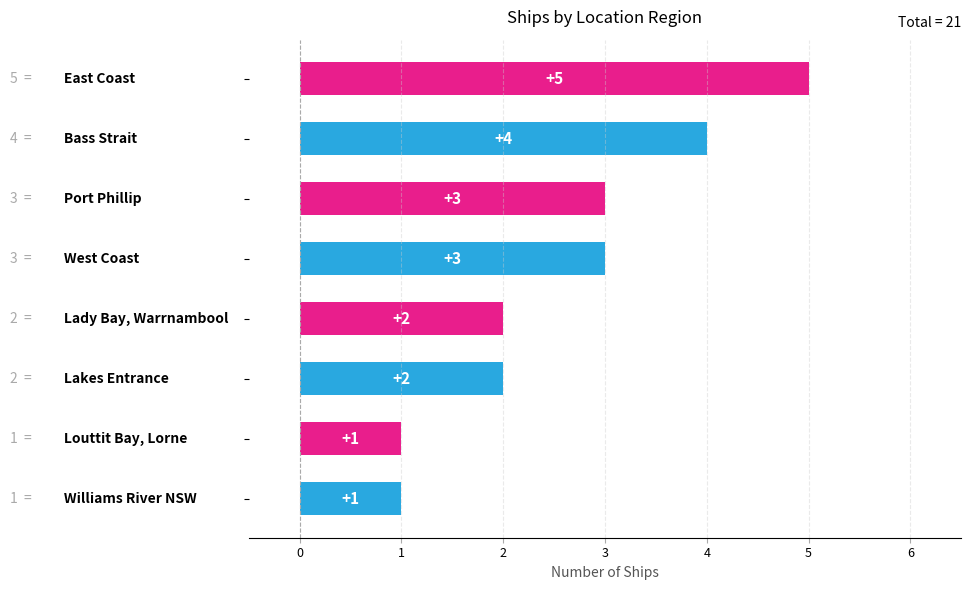

What is the difference between the maximum and minimum values?

4